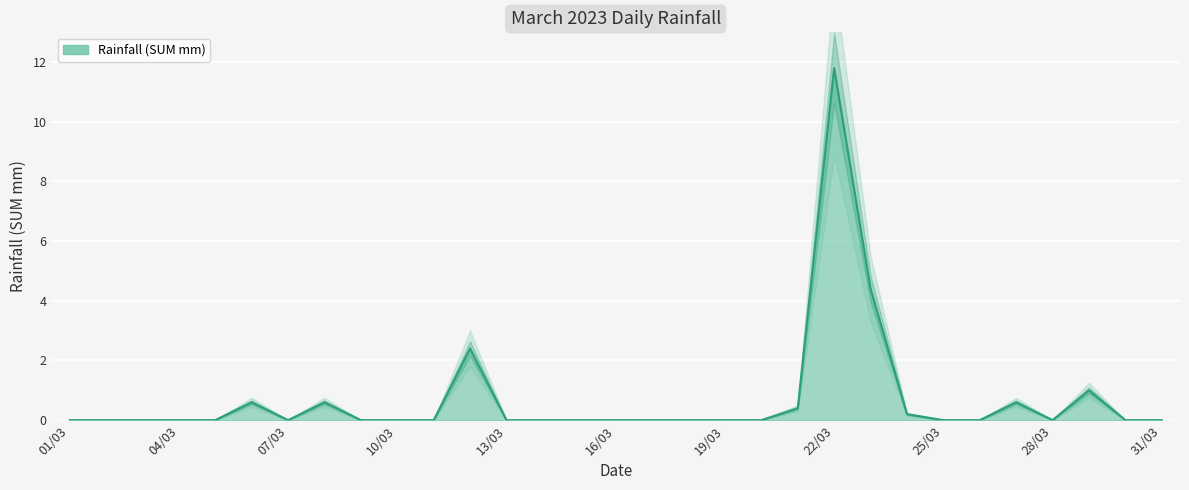

What is the average value?

0.7